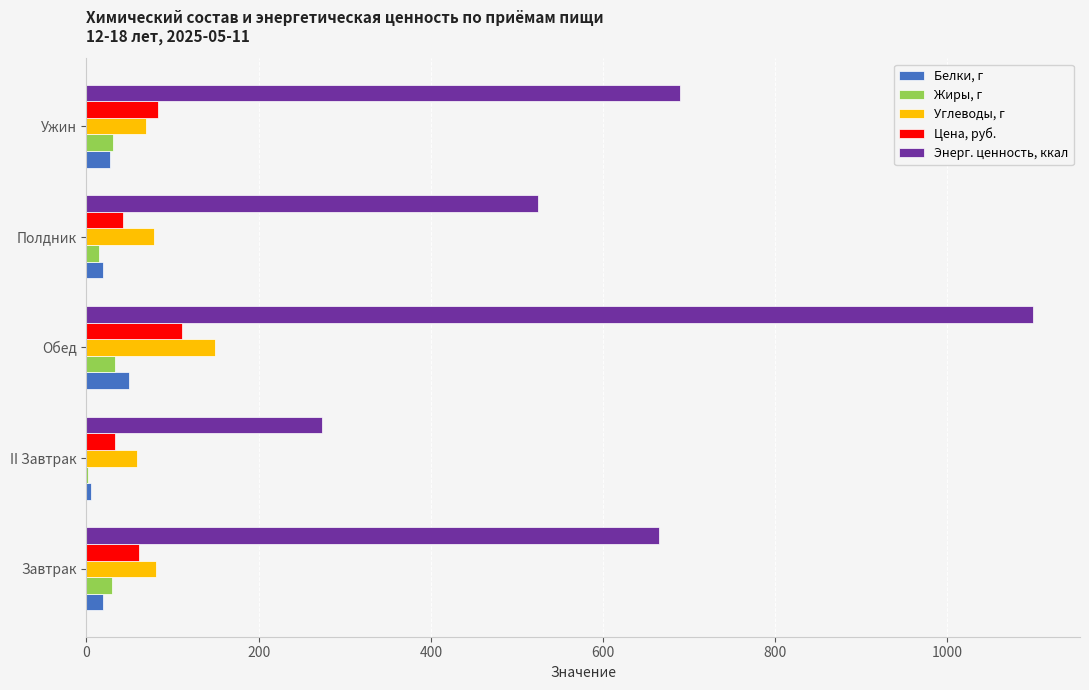

What are all the series names shown in the legend?

Белки, г, Жиры, г, Углеводы, г, Цена, руб., Энерг. ценность, ккал